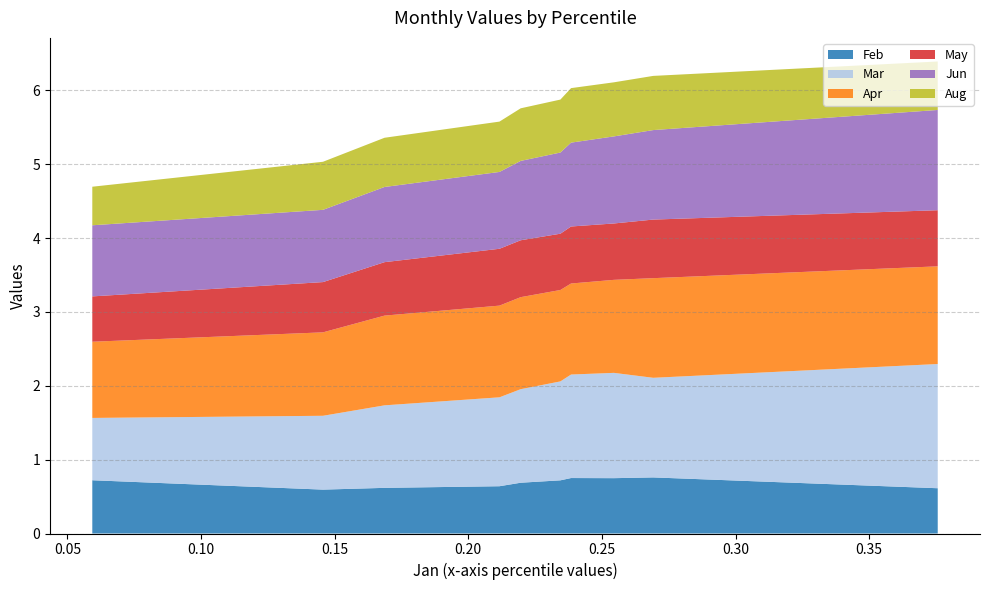

Reading left to right, what are all the values shown in this chart?

Feb: pct05=0.7	pct15=0.6	pct25=0.6	pct35=0.6	pct45=0.7	pct55=0.7	pct65=0.8	pct75=0.7	pct85=0.8	pct95=0.6
Mar: pct05=0.8	pct15=1.0	pct25=1.1	pct35=1.2	pct45=1.3	pct55=1.3	pct65=1.4	pct75=1.4	pct85=1.3	pct95=1.7
Apr: pct05=1.0	pct15=1.1	pct25=1.2	pct35=1.2	pct45=1.2	pct55=1.2	pct65=1.2	pct75=1.3	pct85=1.3	pct95=1.3
May: pct05=0.6	pct15=0.7	pct25=0.7	pct35=0.8	pct45=0.8	pct55=0.8	pct65=0.8	pct75=0.8	pct85=0.8	pct95=0.8
Jun: pct05=1.0	pct15=1.0	pct25=1.0	pct35=1.0	pct45=1.1	pct55=1.1	pct65=1.1	pct75=1.2	pct85=1.2	pct95=1.4
Aug: pct05=0.5	pct15=0.7	pct25=0.7	pct35=0.7	pct45=0.7	pct55=0.7	pct65=0.7	pct75=0.7	pct85=0.7	pct95=0.7